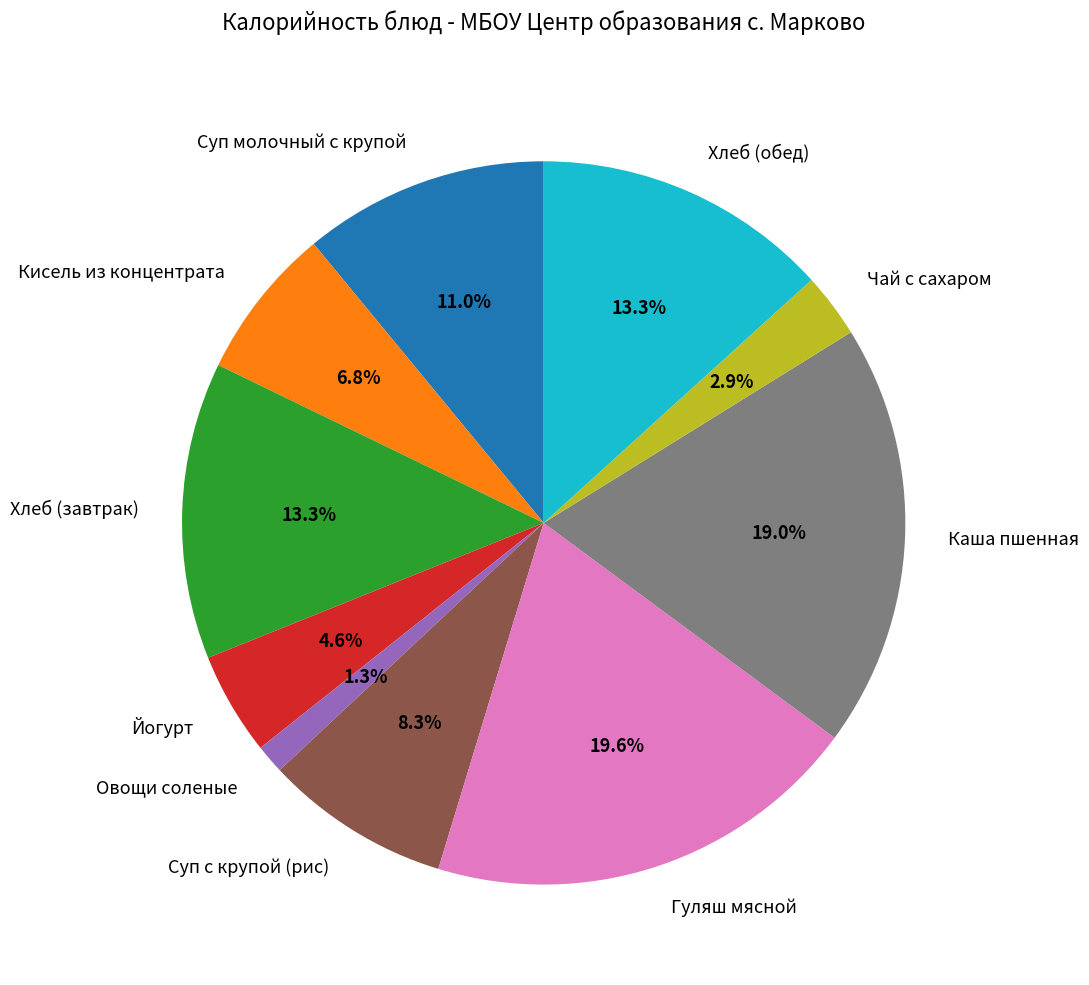

Is Овощи соленые the majority of the pie?

No